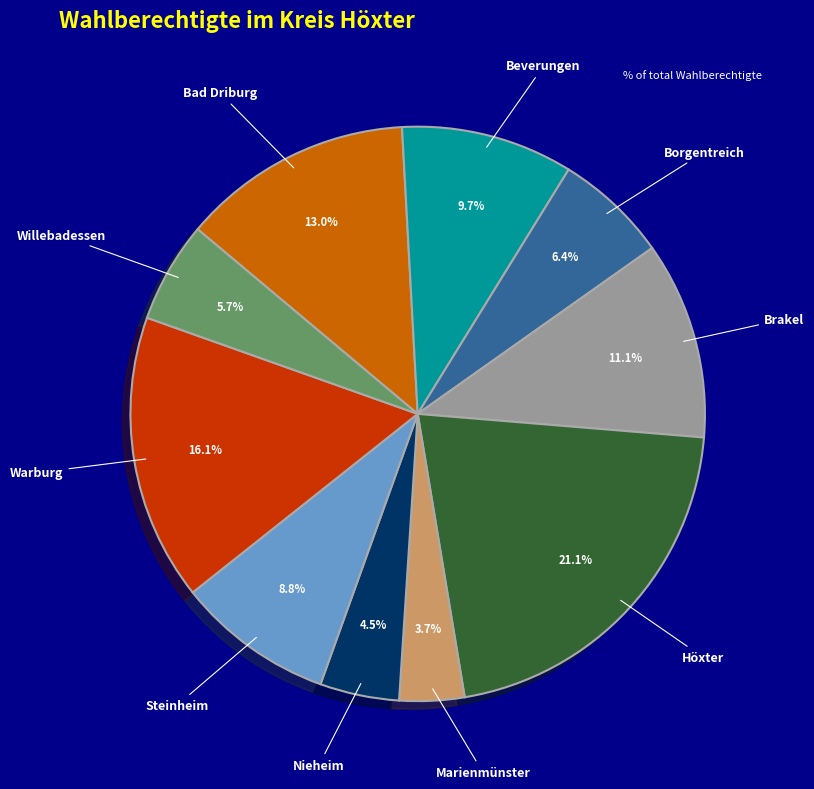

To the nearest percent, what portion does Willebadessen represent?

6%